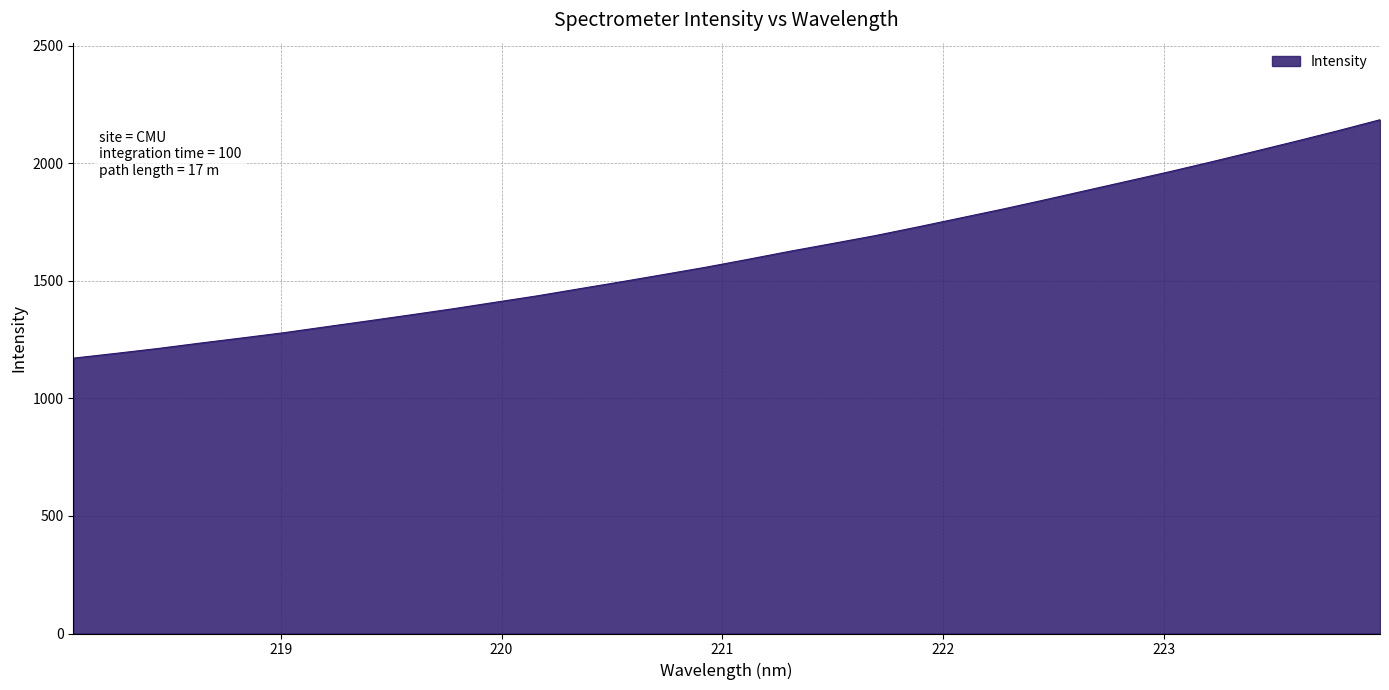

Count the number of data series in this chart.

1